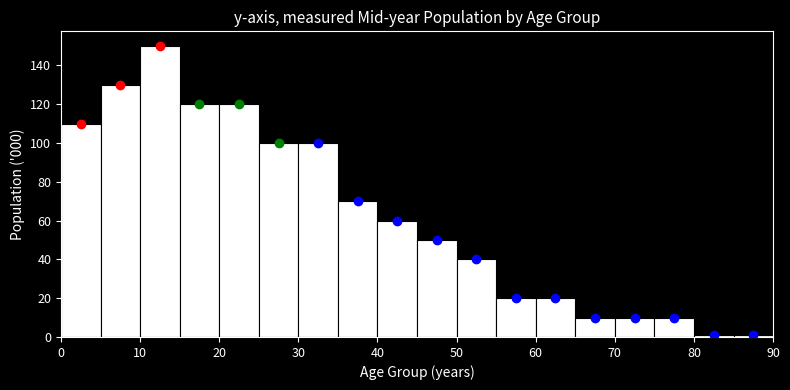

How tall is the bar that spans 75 to 80 on the x-axis? The values are not printed on the chart, so give them approximately, as read against the axis.

10